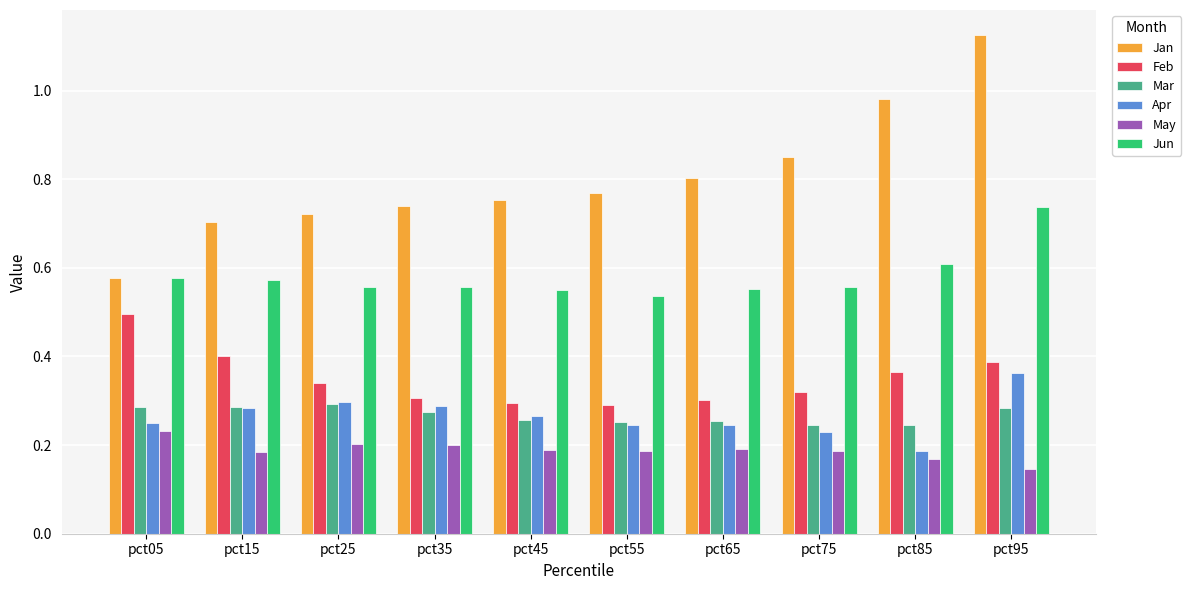

At which category is the sum across all series the highest?

pct95